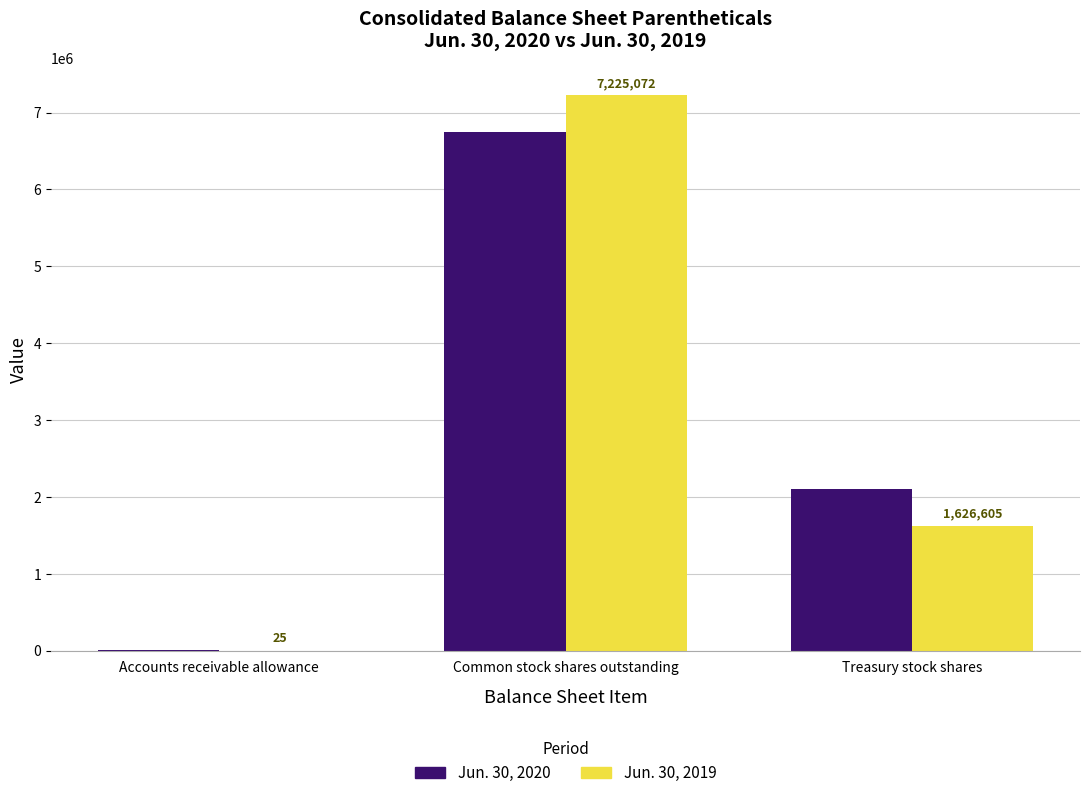

What value does the Jun. 30, 2020 series have at Accounts receivable allowance, to the nearest 50?

3250